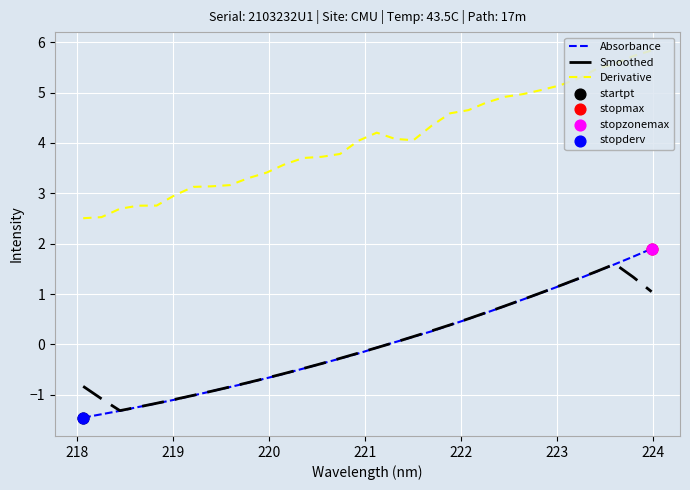

Which series has the largest total across all categories?

Derivative